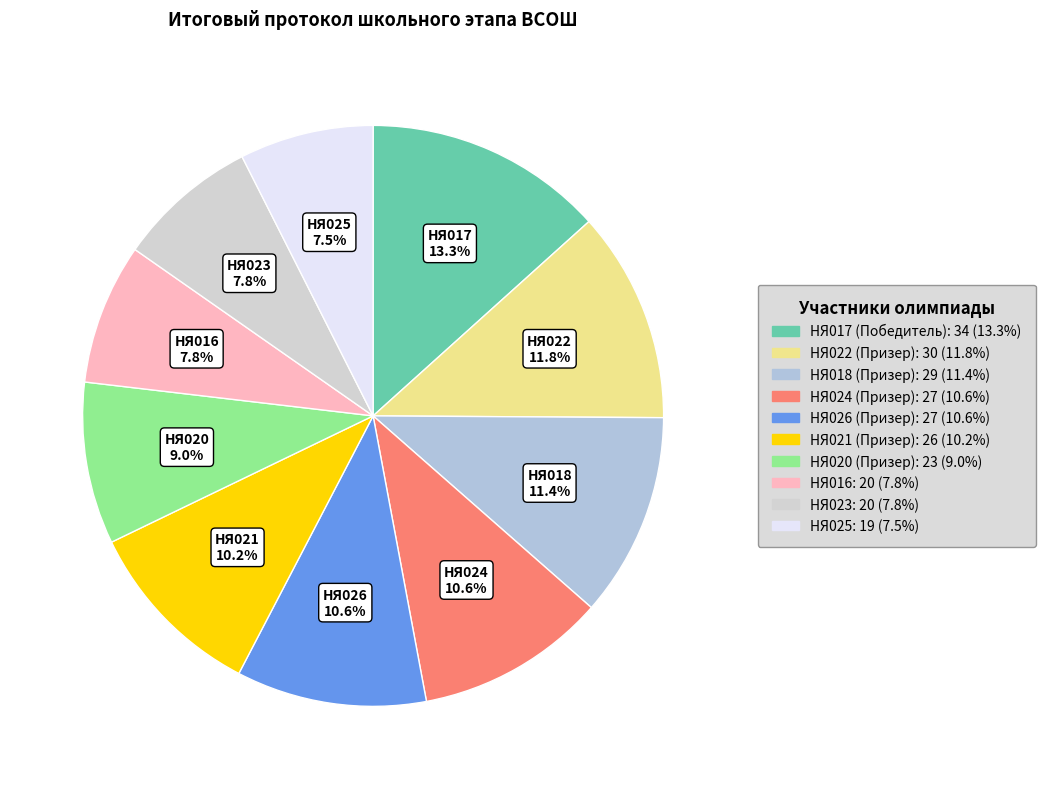

Is the sum of НЯ017 and НЯ021 greater than half?

No